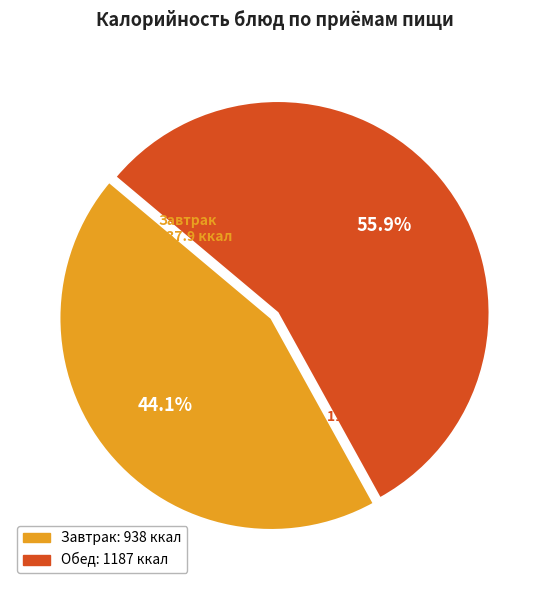

Is there a majority slice in this chart?

Yes